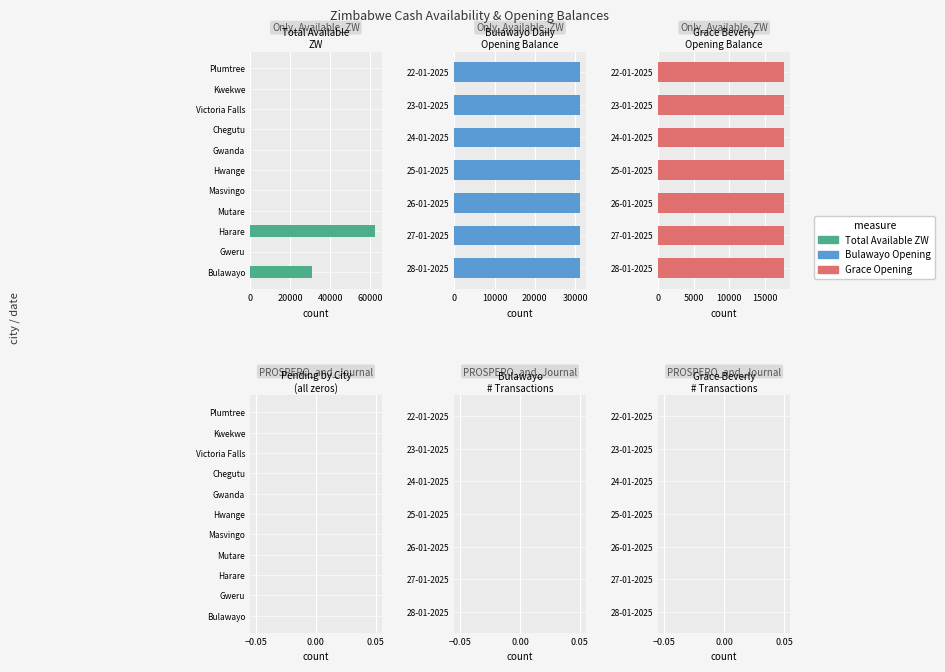

What is the maximum value shown in the chart?

62490.4